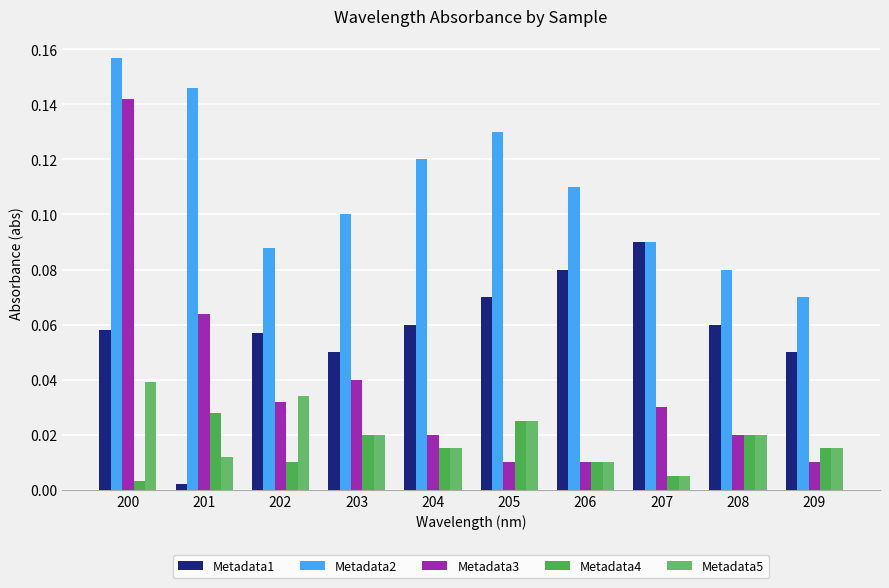

What are all the series names shown in the legend?

Metadata1, Metadata2, Metadata3, Metadata4, Metadata5